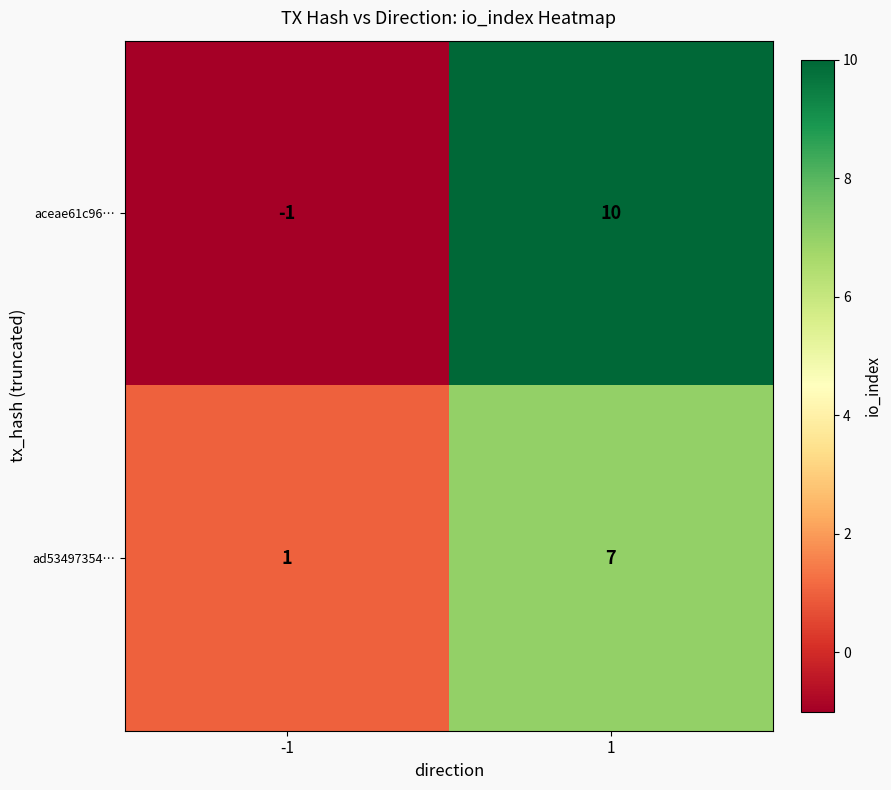

List the series in order of their overall mean, lowest first.

ad53497354…, aceae61c96…